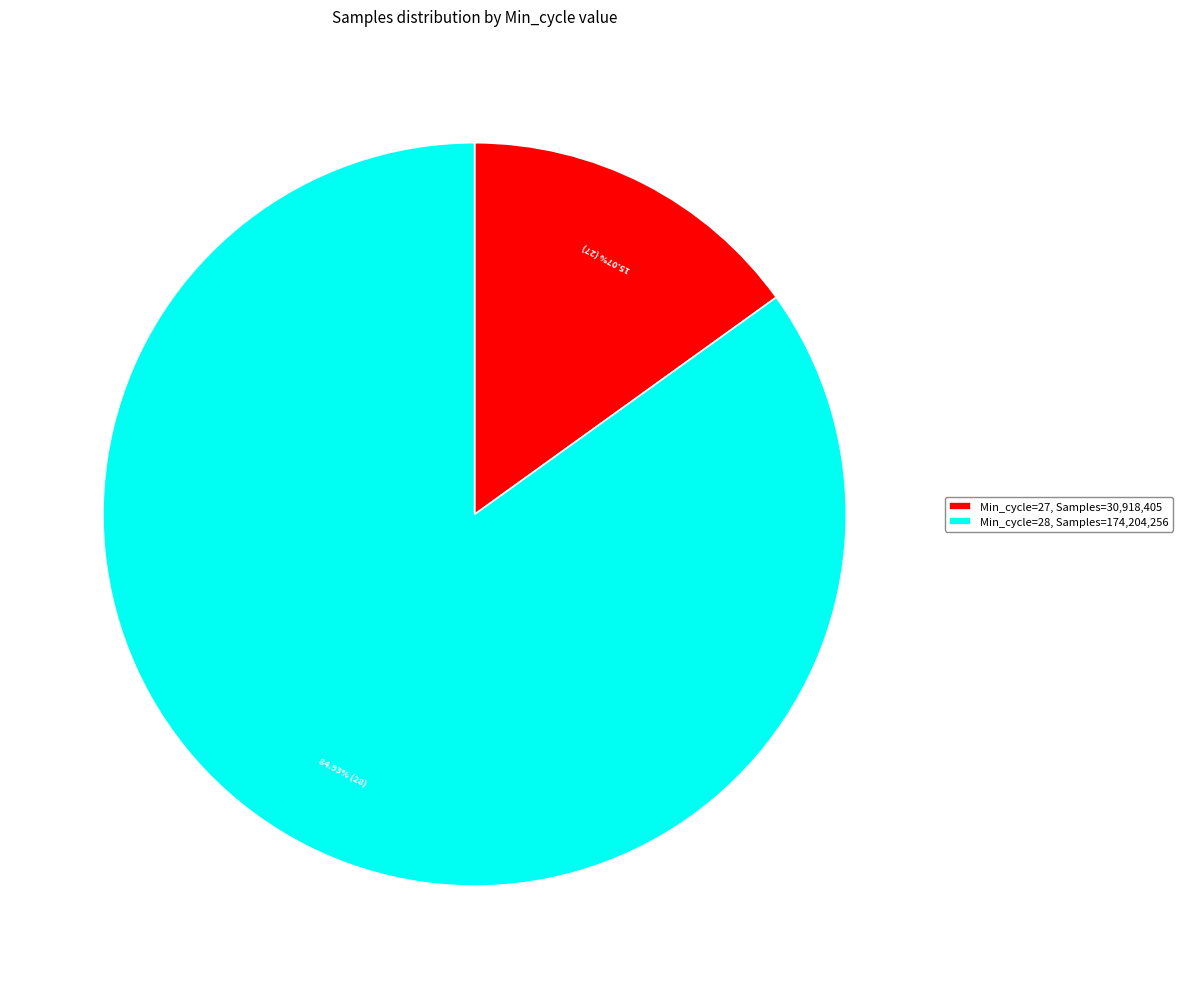

Is the sum of Min_cycle=27, Samples=30,918,405 and Min_cycle=28, Samples=174,204,256 greater than half?

Yes